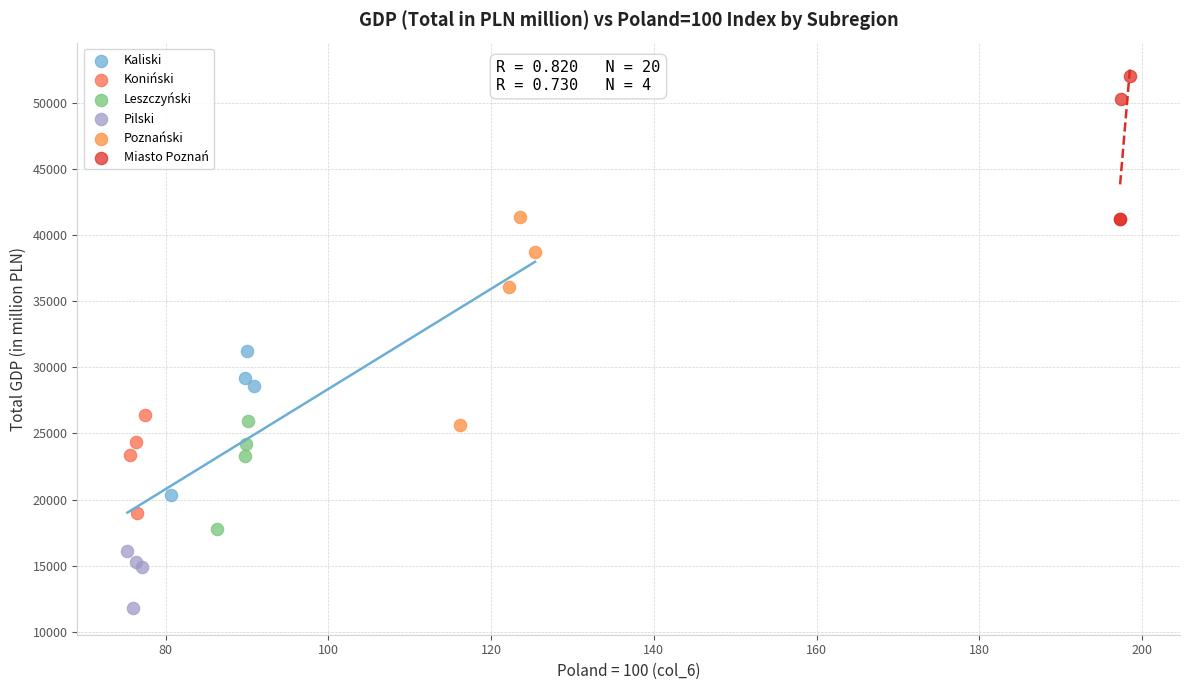

Which series has the widest spread of Y values?

Poznański